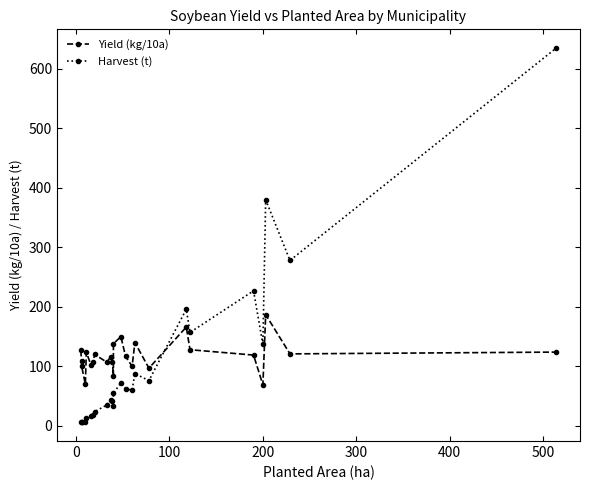

What is the sum of all Yield (kg/10a) values?

2928